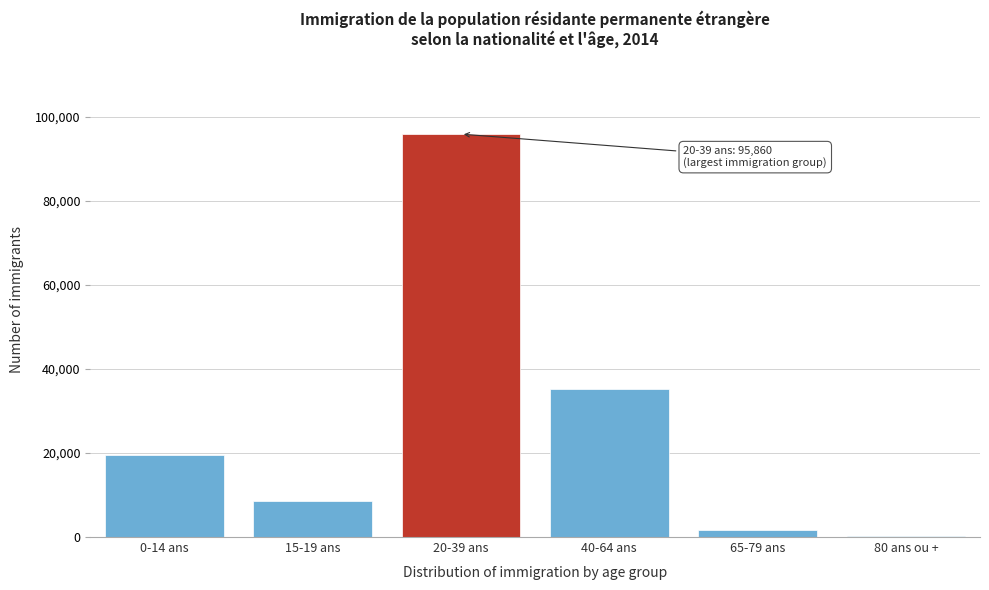

Reading left to right, list all the values displayed in this chart.

0-14 ans=19546	15-19 ans=8520	20-39 ans=95860	40-64 ans=35140	65-79 ans=1755	80 ans ou +=328